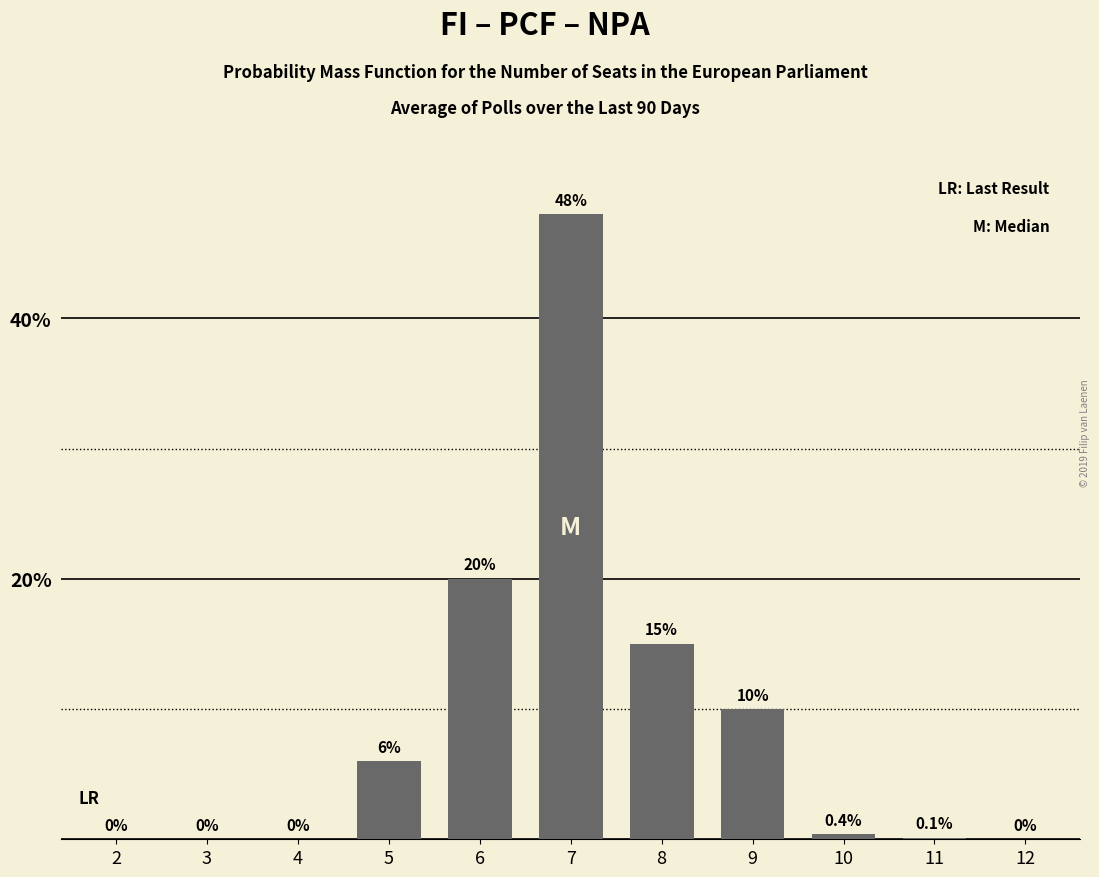

Which has a higher value, 9 or 8?

8